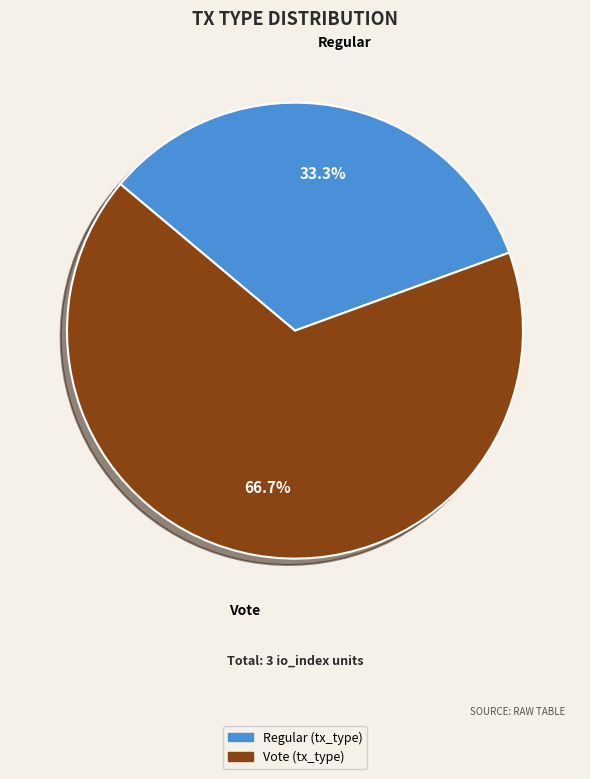

To the nearest percent, what is the average slice percentage?

50%